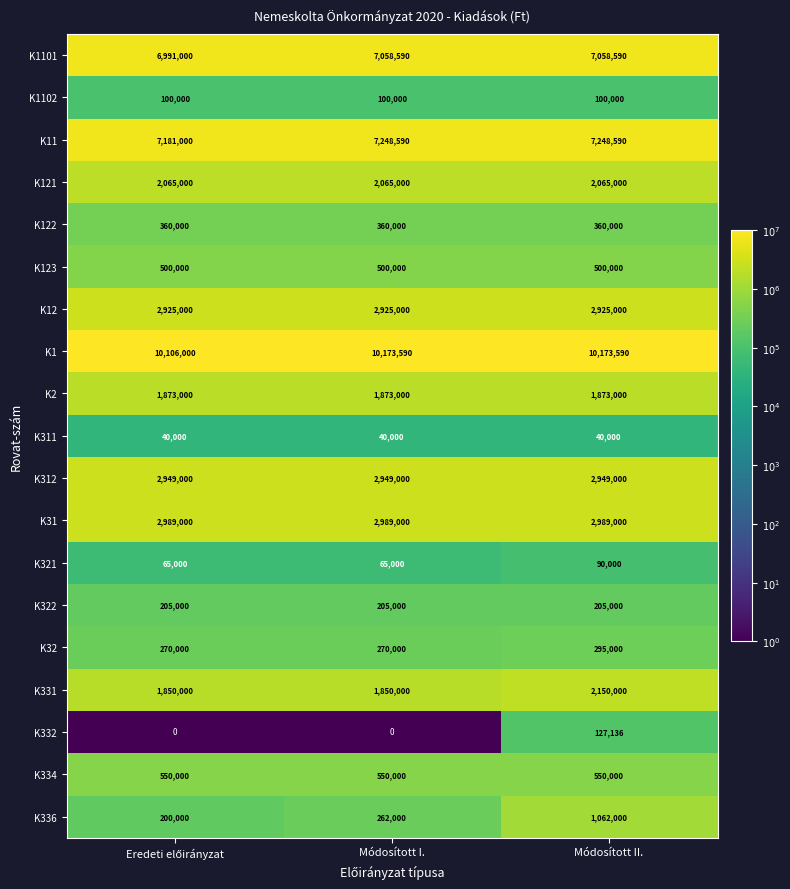

True or false: K1102 has a value of 100000 at Módosított II..

True